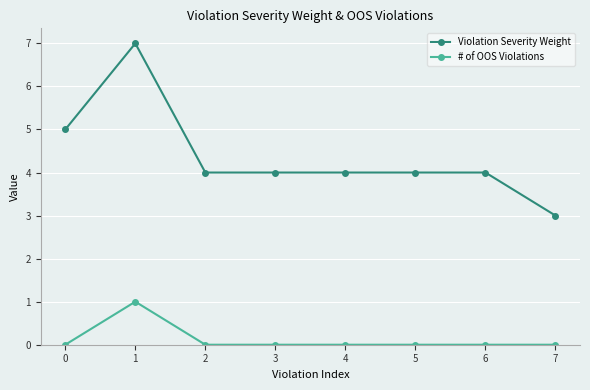

At which category is the sum across all series the highest?

1